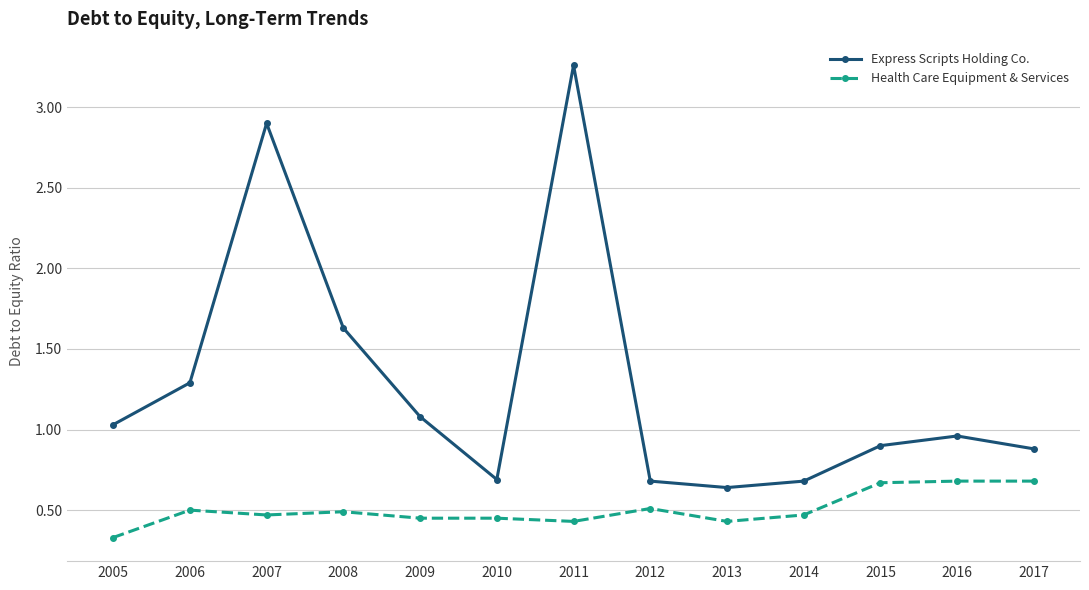

The Express Scripts Holding Co. series shows 0.7 at 2010. True or false?

True